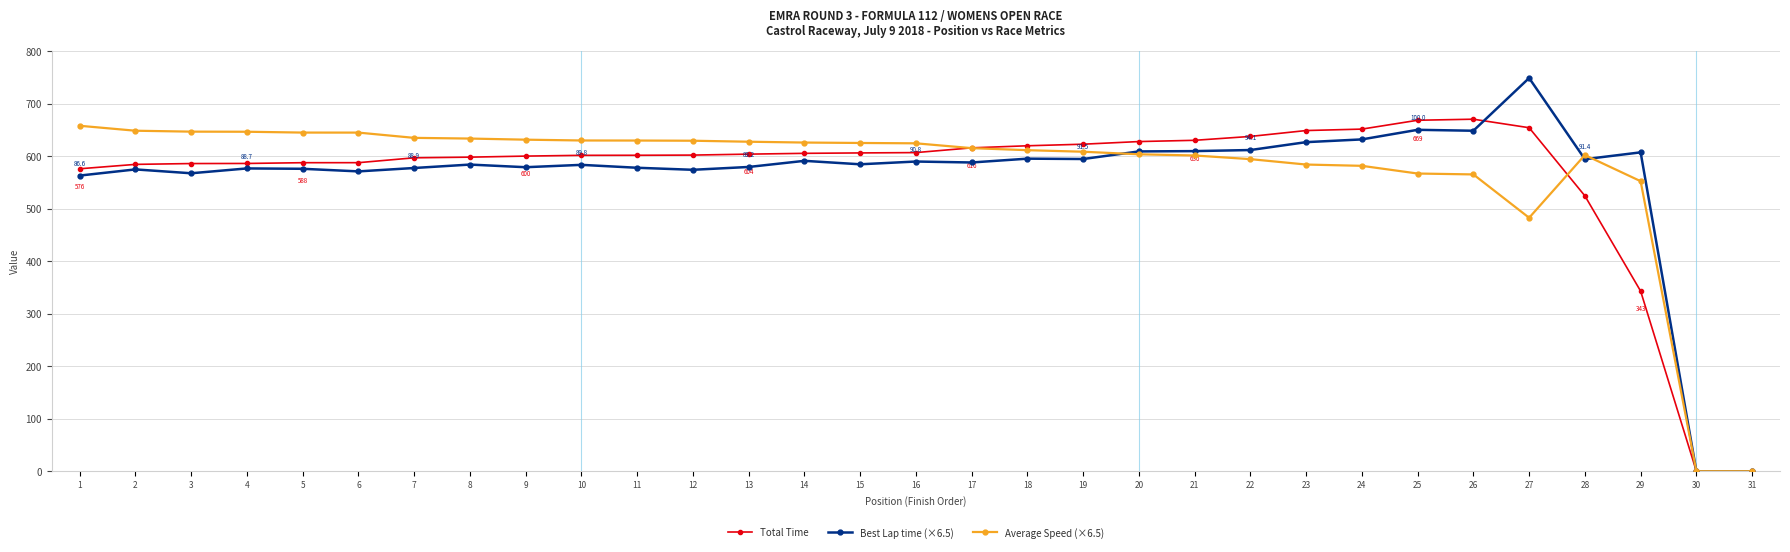

What are all the series names shown in the legend?

Total Time, Best Lap time (×6.5), Average Speed (×6.5)